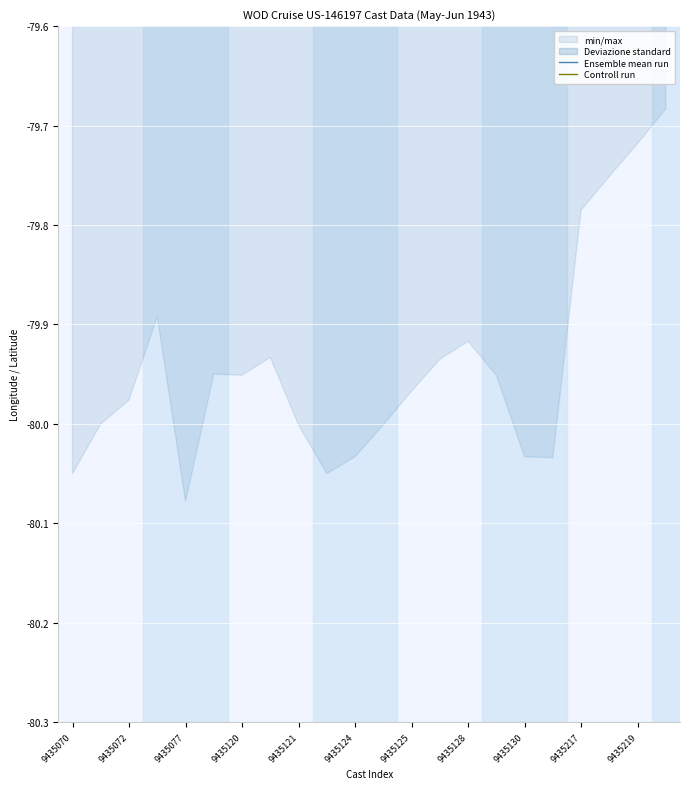

How many values in the Ensemble mean run series are below -27?

19